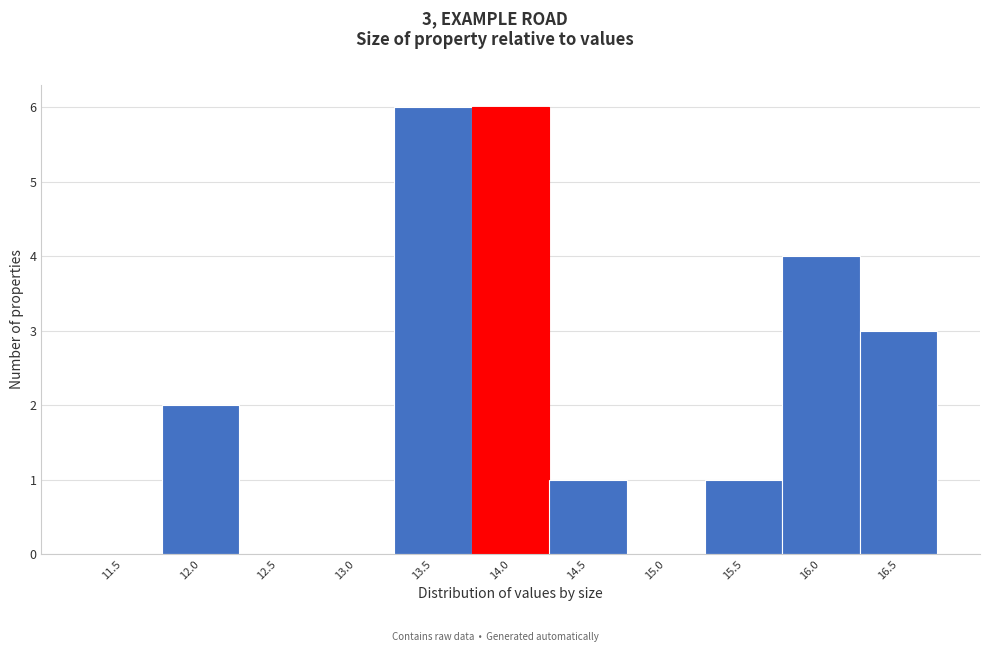

Reading left to right, list all the values displayed in this chart.

11.5=0	12.0=2	12.5=0	13.0=0	13.5=6	14.0=6	14.5=1	15.0=0	15.5=1	16.0=4	16.5=3